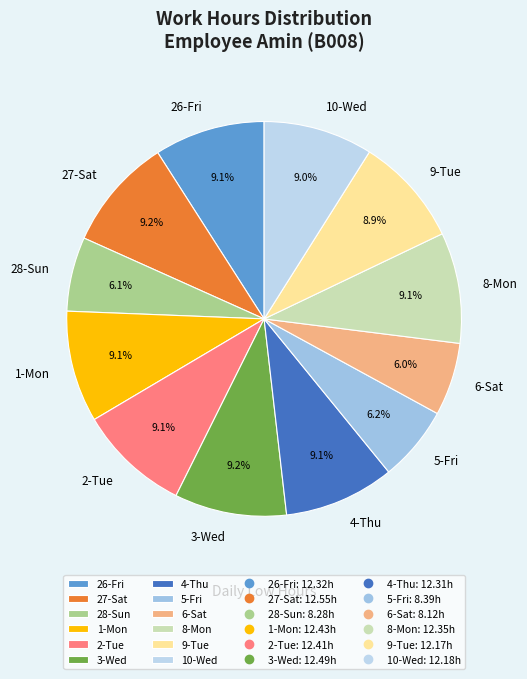

Does 28-Sun represent more than half of the total?

No